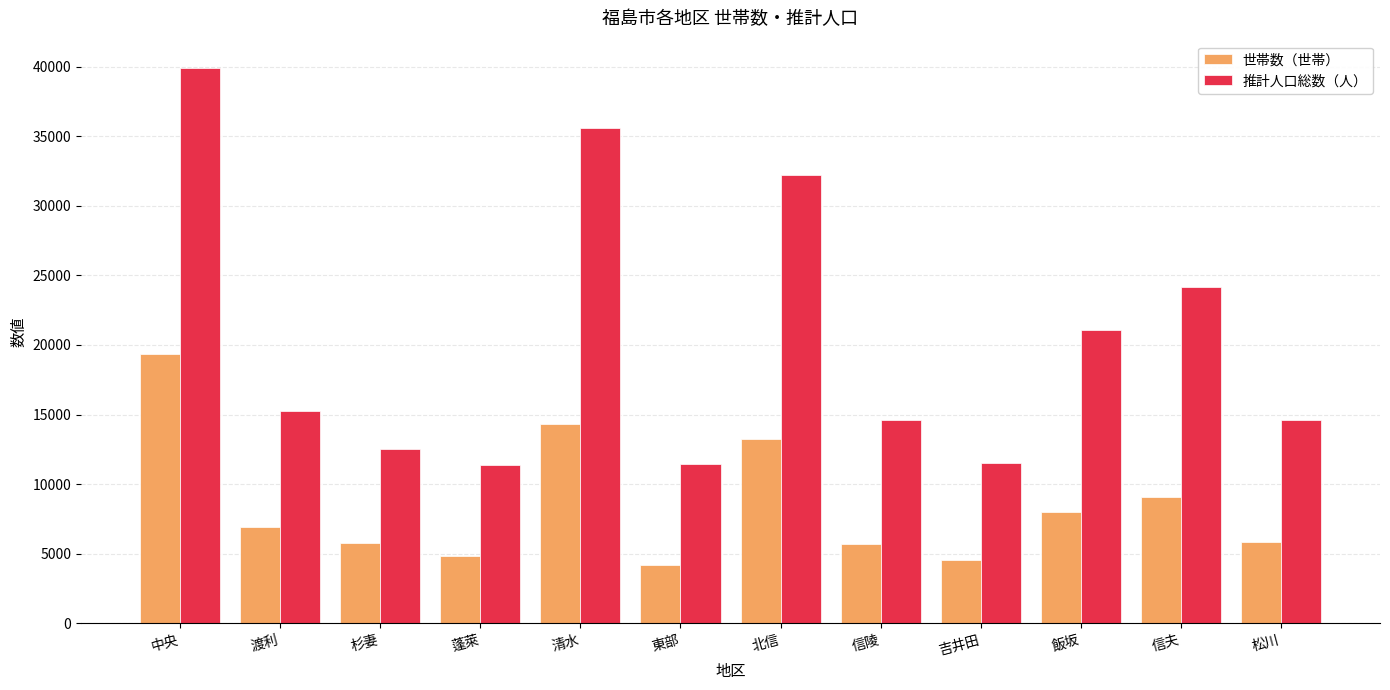

Is the value of 世帯数（世帯） at 吉井田 greater than the value of 推計人口総数（人） at 中央?

No